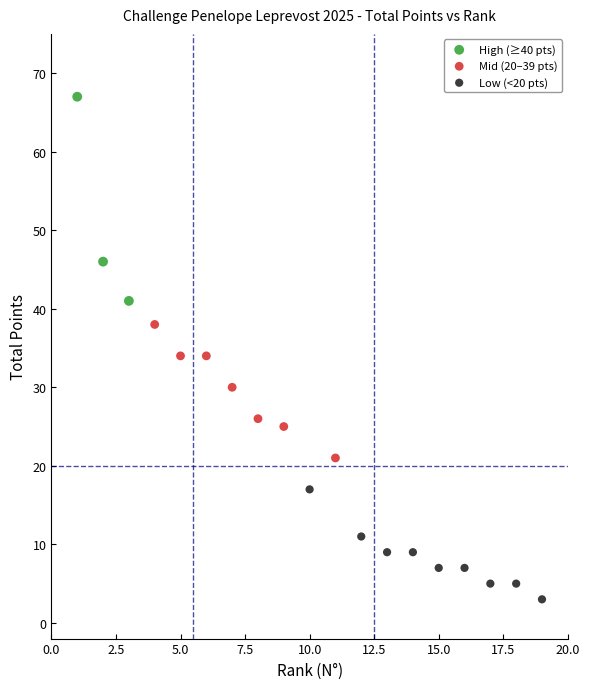

Which series reaches the minimum Y coordinate?

Low (<20 pts)